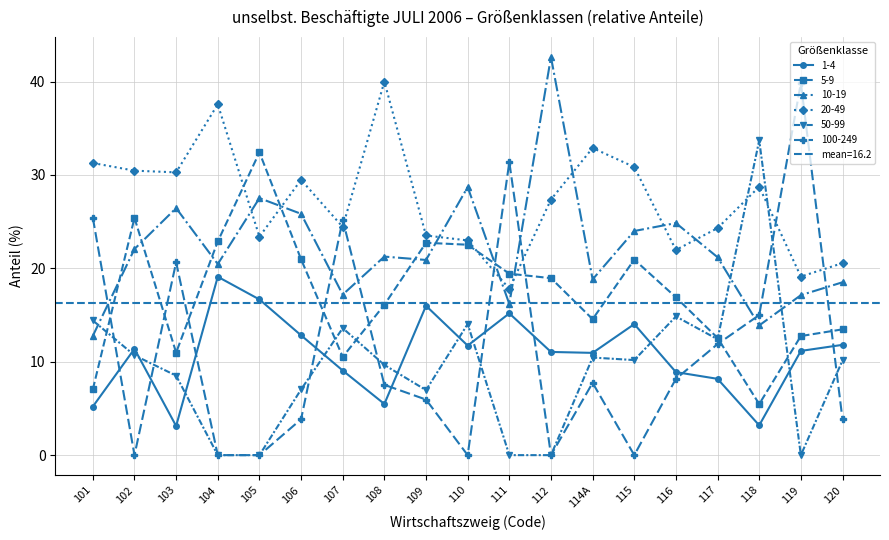

Is this an area chart (filled region under the line)?

No